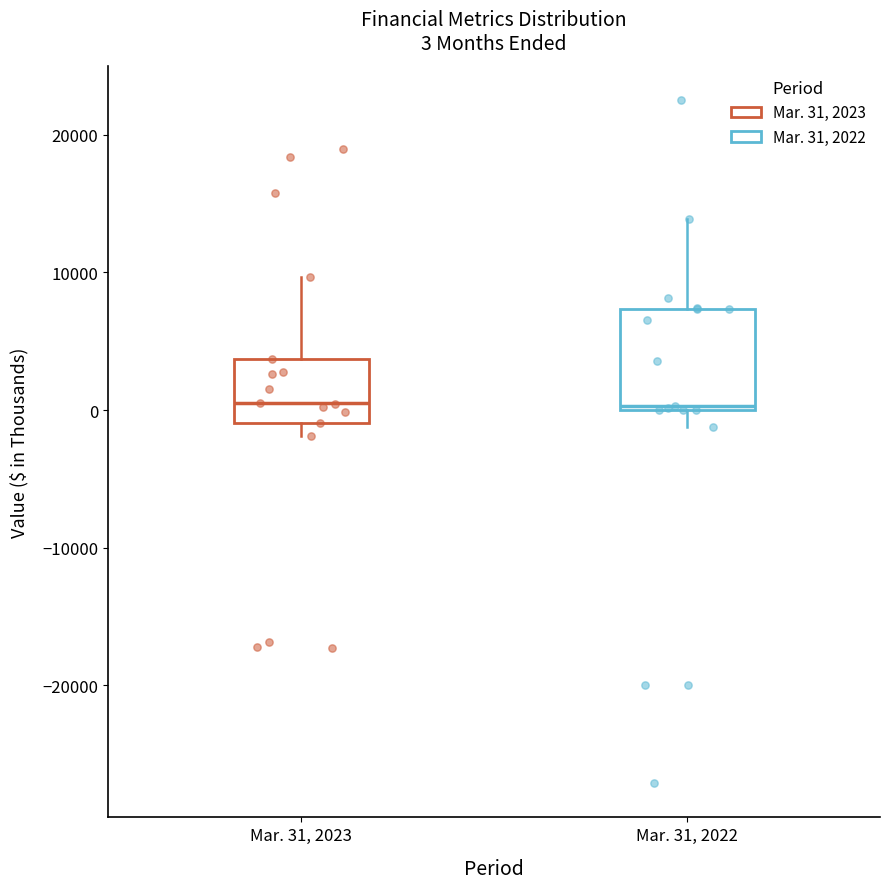

Comparing the boxes themselves (not the whiskers), which one is the tallest?

Mar. 31, 2022